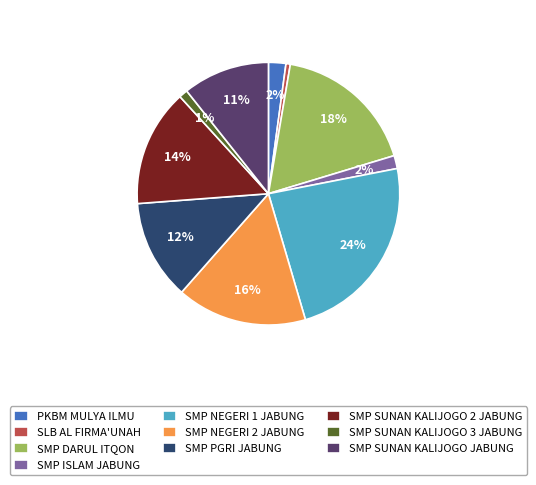

Do SMP SUNAN KALIJOGO 2 JABUNG and PKBM MULYA ILMU together represent more than half of the pie?

No